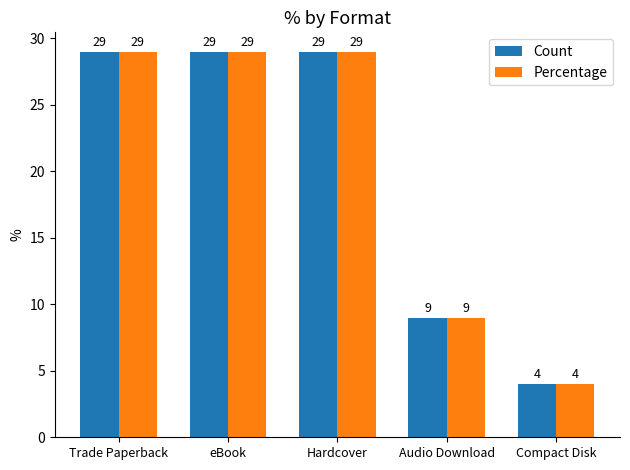

Which category has the lowest value in the Count series?

Compact Disk